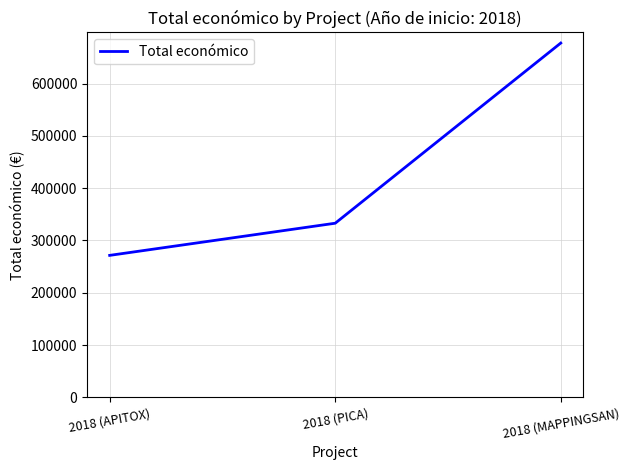

Does the chart have visible grid lines?

Yes